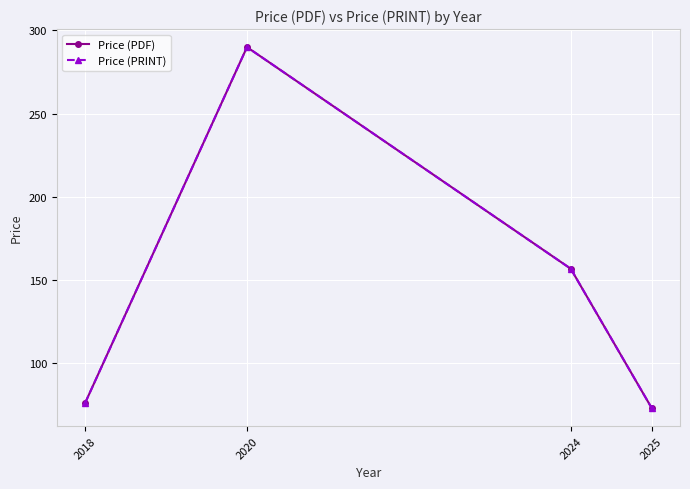

True or false: Price (PRINT) has more than 0 interior local peaks.

True